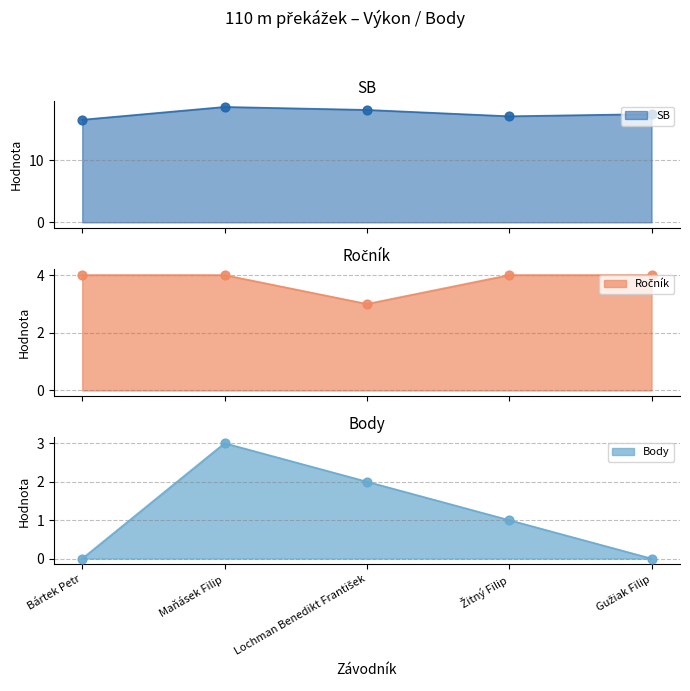

At how many categories does at least one series exceed 7?

5